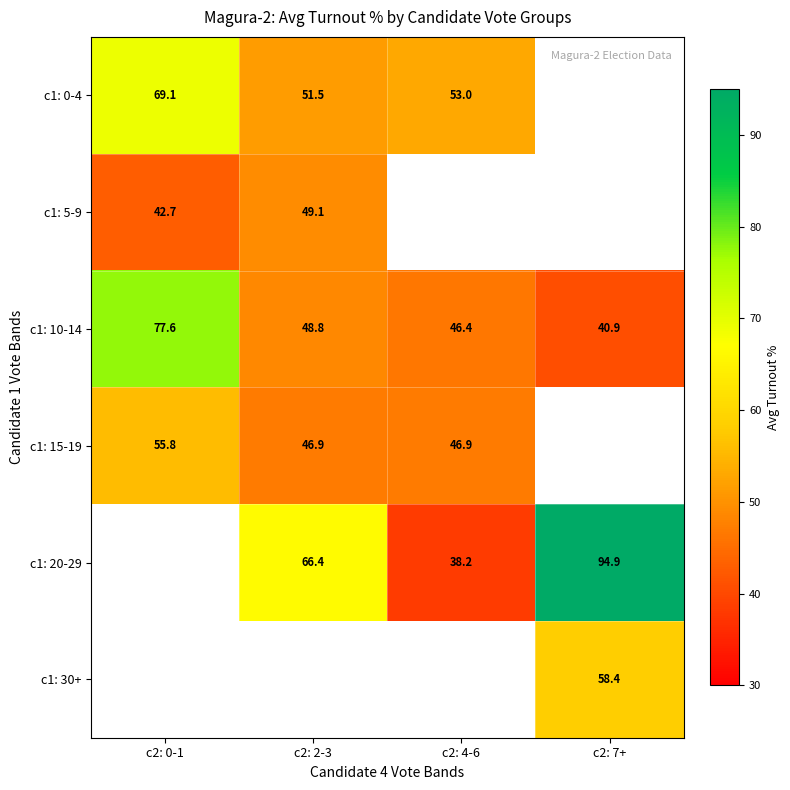

Is the value of c1: 10-14 at c2: 0-1 greater than the value of c1: 20-29 at c2: 7+?

No